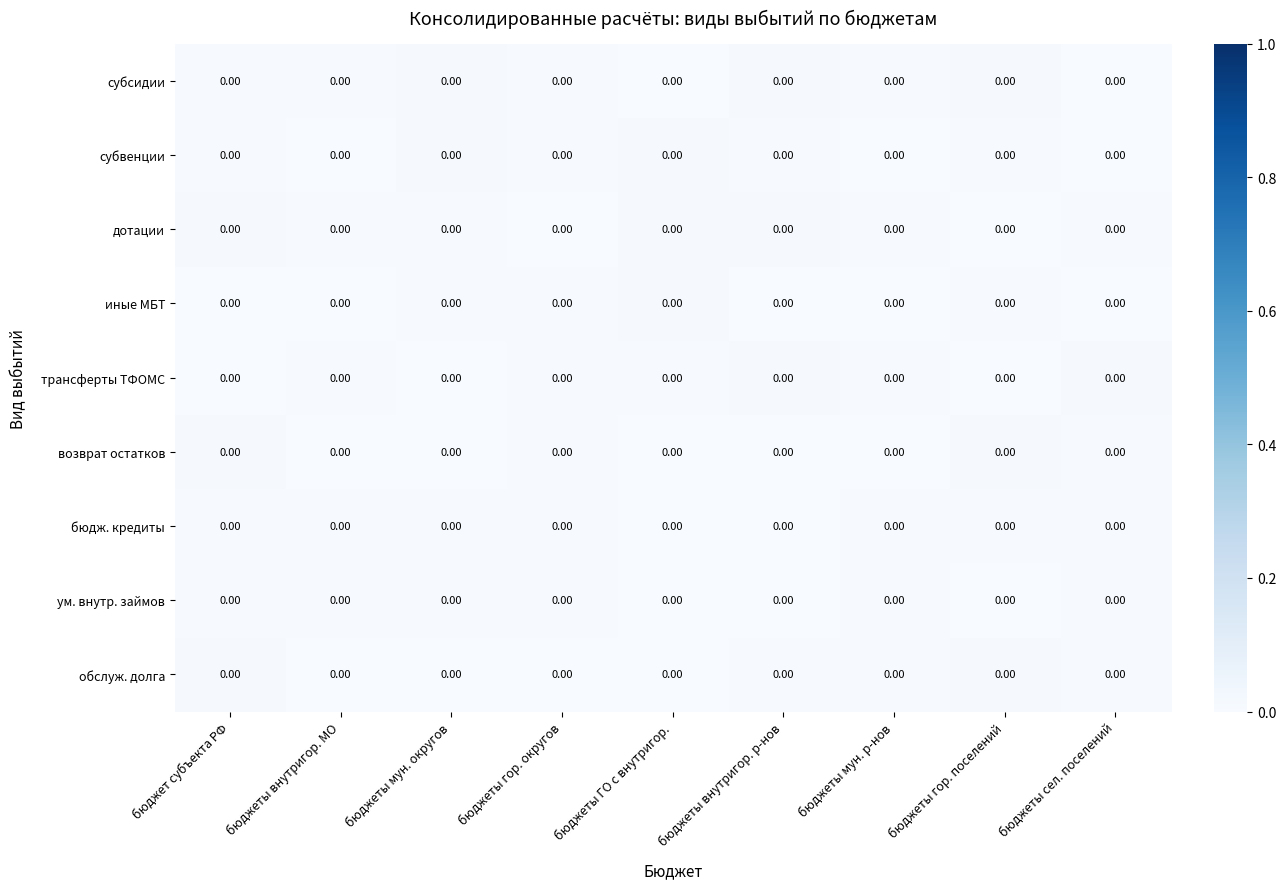

At бюджет субъекта РФ, list the series in order from largest to smallest.

обслуж. долга, дотации, возврат остатков, субсидии, ум. внутр. займов, бюдж. кредиты, субвенции, трансферты ТФОМС, иные МБТ